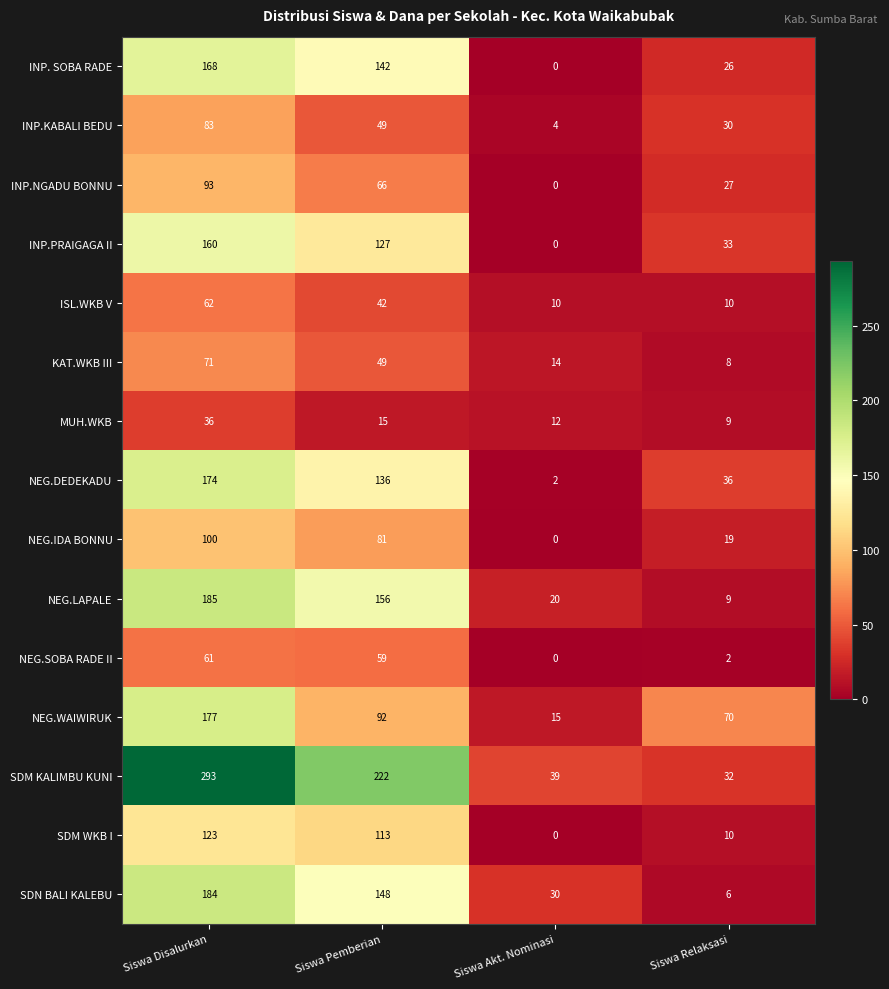

What is the total value across all series at Siswa Pemberian?

1497